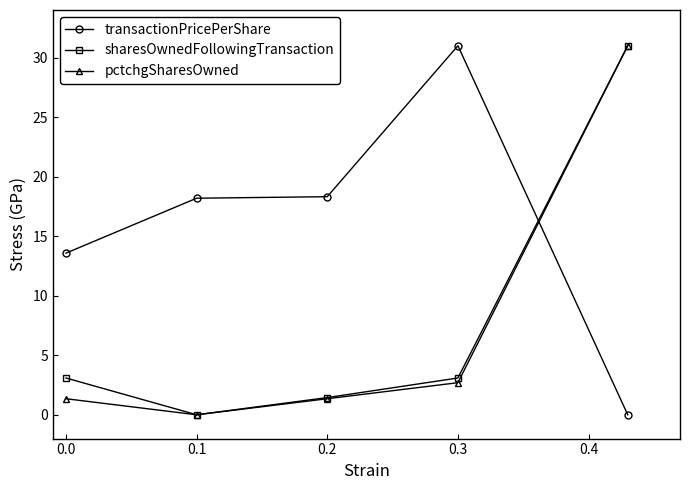

True or false: sharesOwnedFollowingTransaction has more than 1 points higher than both neighbors.

False